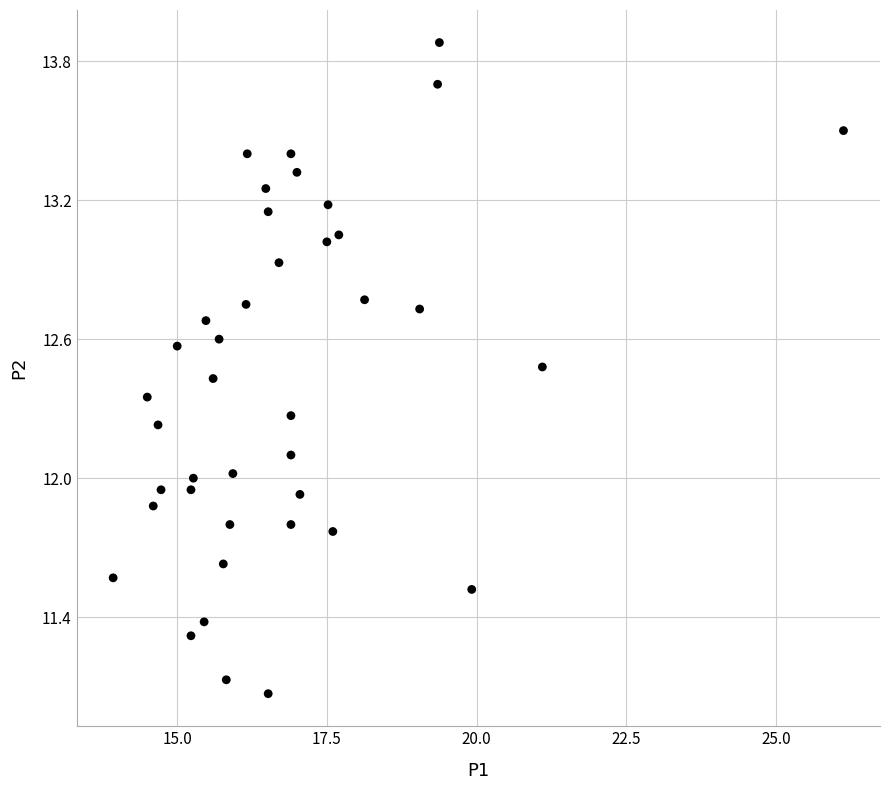

What is the range of X values (max minus min)?

12.2